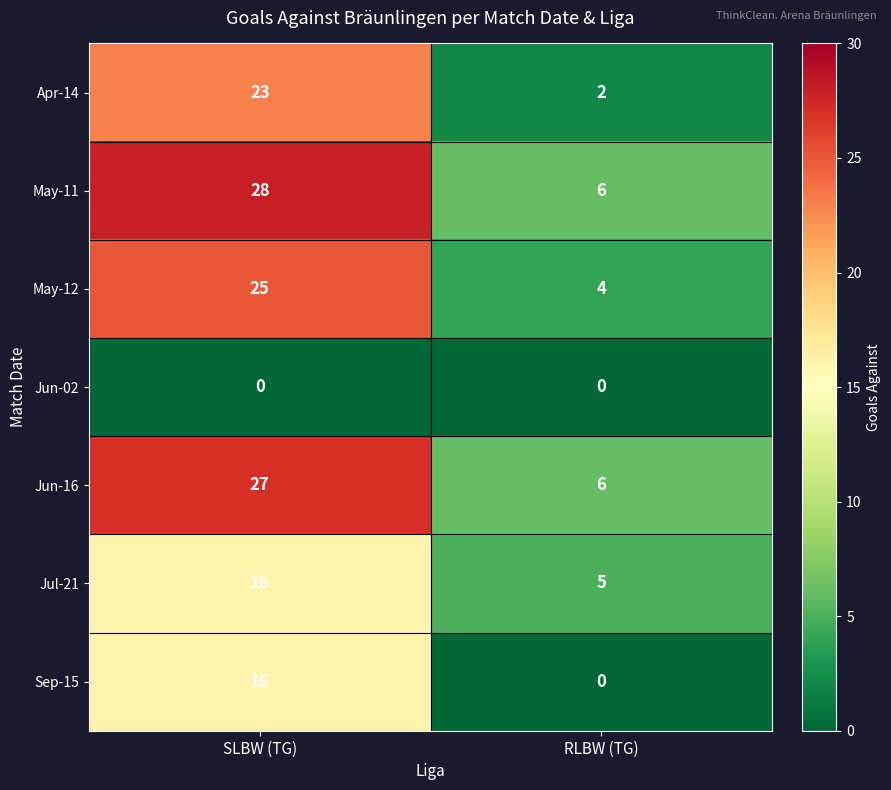

Which category has the highest value in the Jun-16 series?

SLBW (TG)